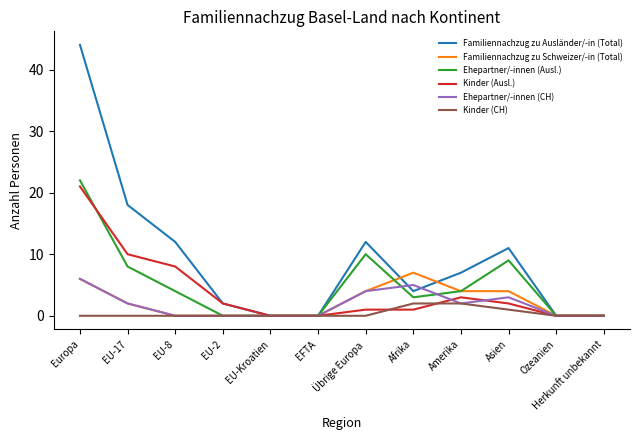

True or false: Ehepartner/-innen (Ausl.) has a value of 5 at Europa.

False